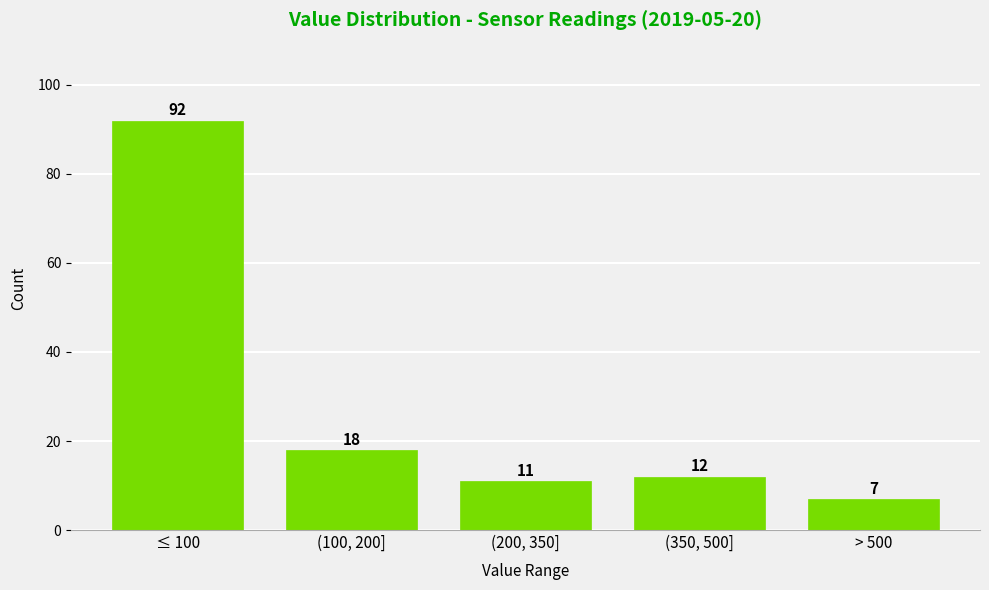

Reading left to right, what are all the values shown in this chart?

≤ 100=92	(100, 200]=18	(200, 350]=11	(350, 500]=12	> 500=7